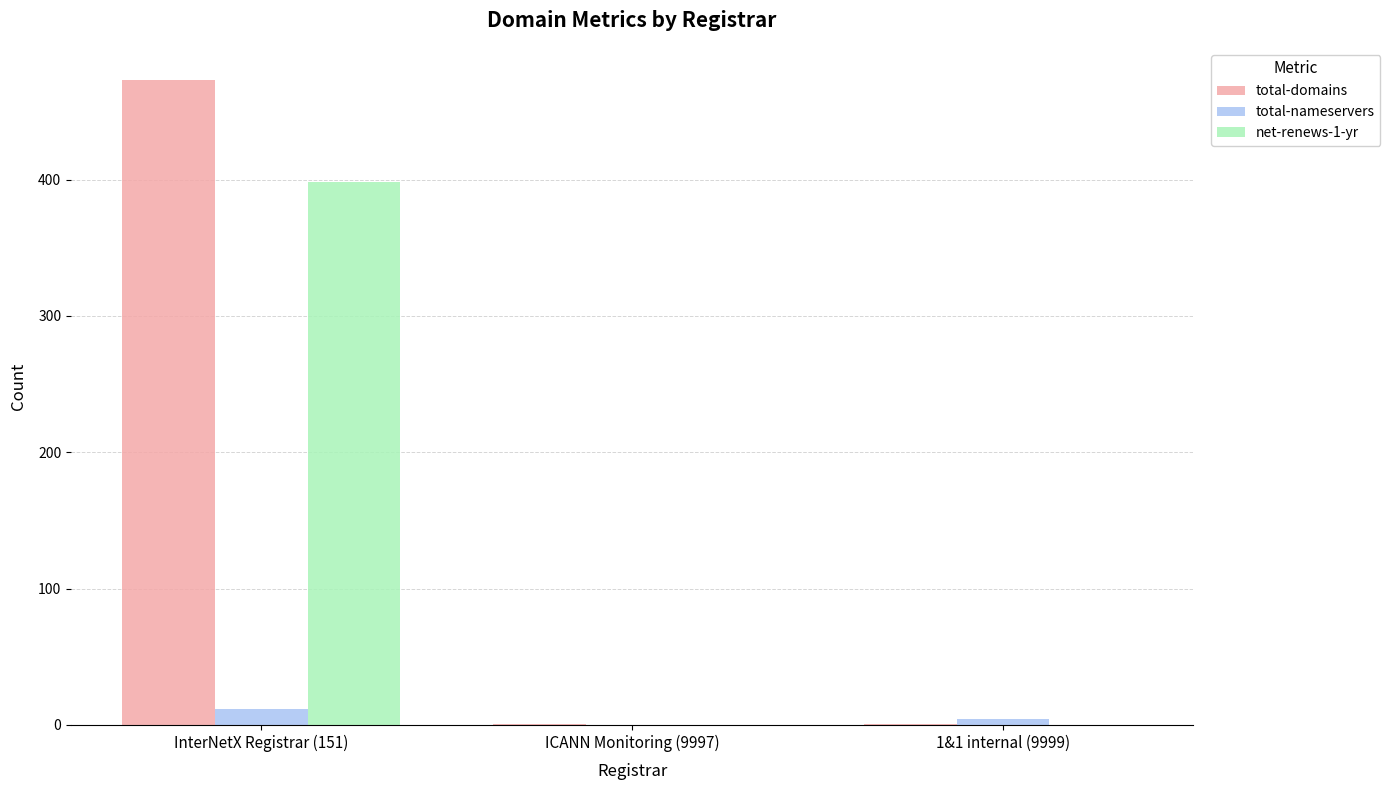

How many total-domains values are between 1 and 473?

3